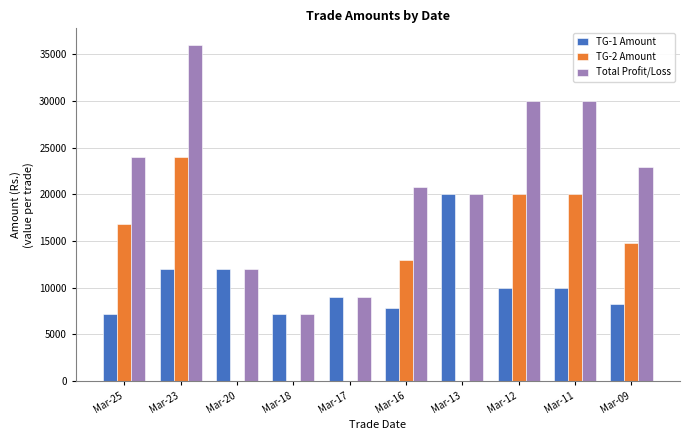

What is the sum of all Total Profit/Loss values?

211910